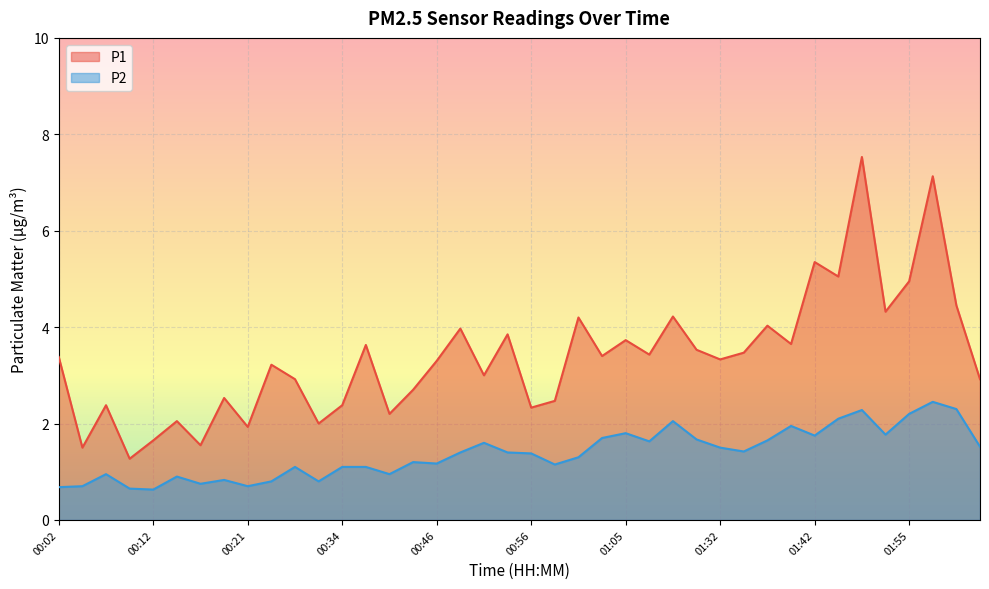

Rank the series by their average value, from highest to lowest.

P1, P2